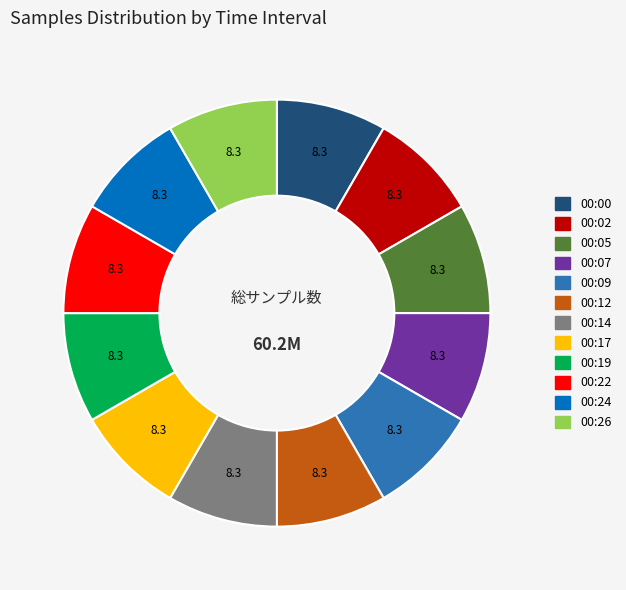

The 00:00 slice represents 1% of the pie. True or false?

False